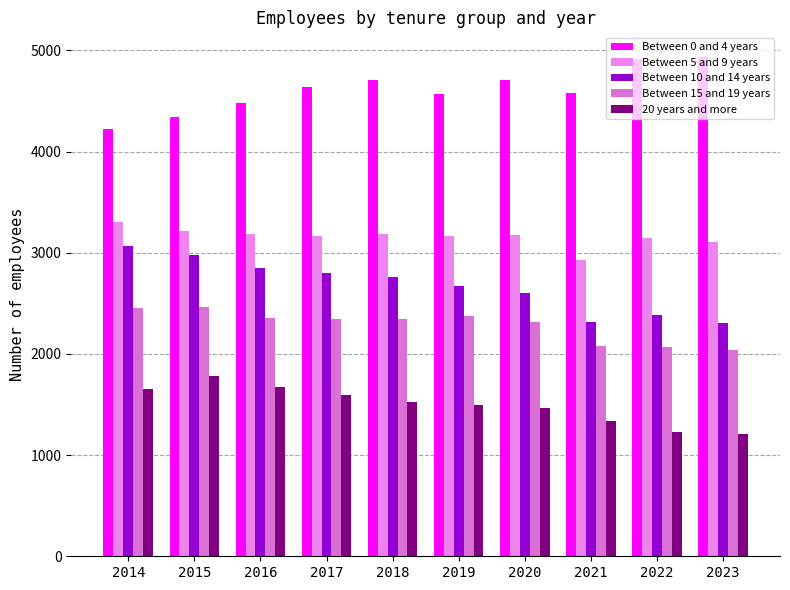

Reading left to right, list all the values displayed in this chart.

Between 0 and 4 years: 2014=4226.5	2015=4338.1	2016=4479.8	2017=4641.2	2018=4704.4	2019=4570.4	2020=4708.2	2021=4577.0	2022=4909.4	2023=4931.3
Between 5 and 9 years: 2014=3308.3	2015=3215.6	2016=3189.5	2017=3169.2	2018=3181.1	2019=3165.4	2020=3171.3	2021=2930.8	2022=3143.6	2023=3103.7
Between 10 and 14 years: 2014=3063.9	2015=2981.7	2016=2845.8	2017=2795.8	2018=2762.5	2019=2667.0	2020=2597.5	2021=2315.4	2022=2384.6	2023=2307.6
Between 15 and 19 years: 2014=2455.8	2015=2461.5	2016=2357.1	2017=2345.8	2018=2342.9	2019=2371.8	2020=2310.5	2021=2073.9	2022=2071.6	2023=2039.6
20 years and more: 2014=1650.3	2015=1783.2	2016=1669.4	2017=1590.4	2018=1520.3	2019=1491.8	2020=1466.6	2021=1335.4	2022=1224.6	2023=1204.5